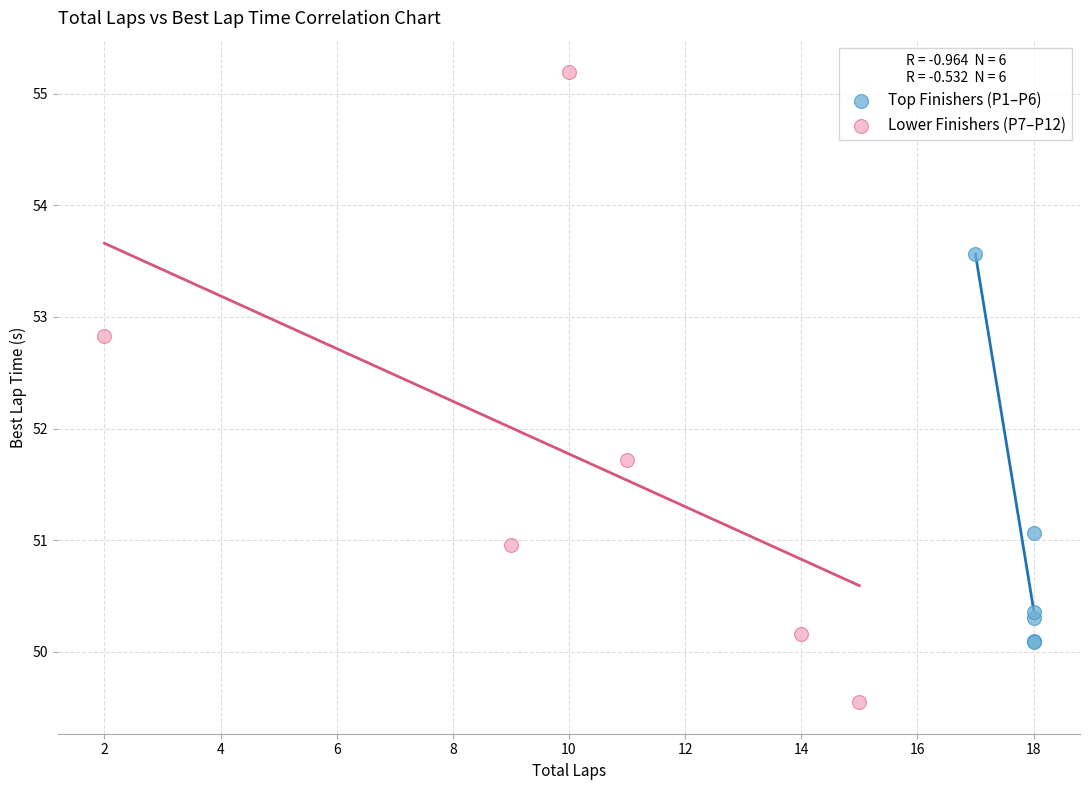

Which series has the widest spread of Y values?

Lower Finishers (P7–P12)